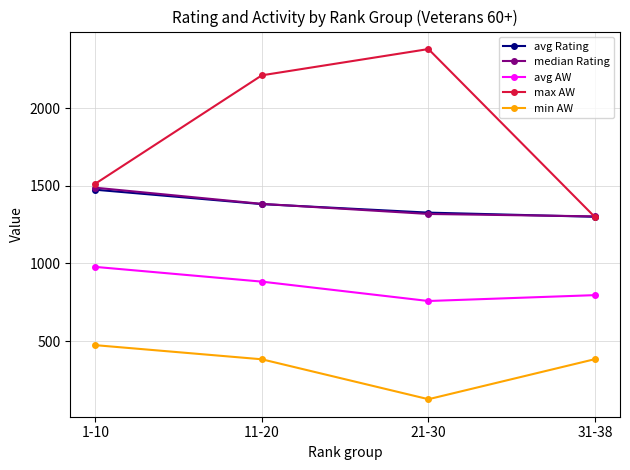

At which category is the sum across all series the highest?

11-20